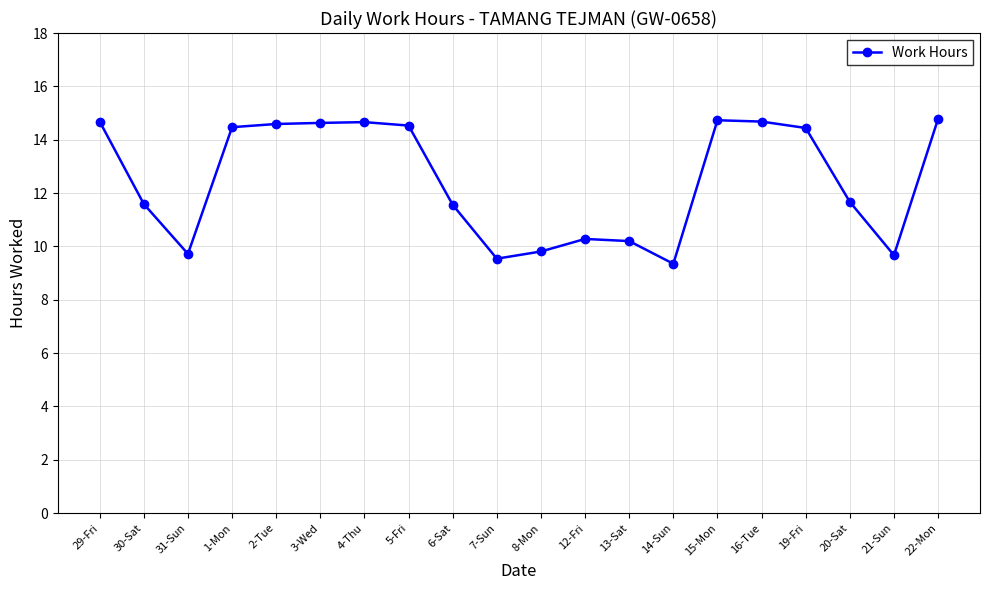

Does the chart have visible grid lines?

Yes